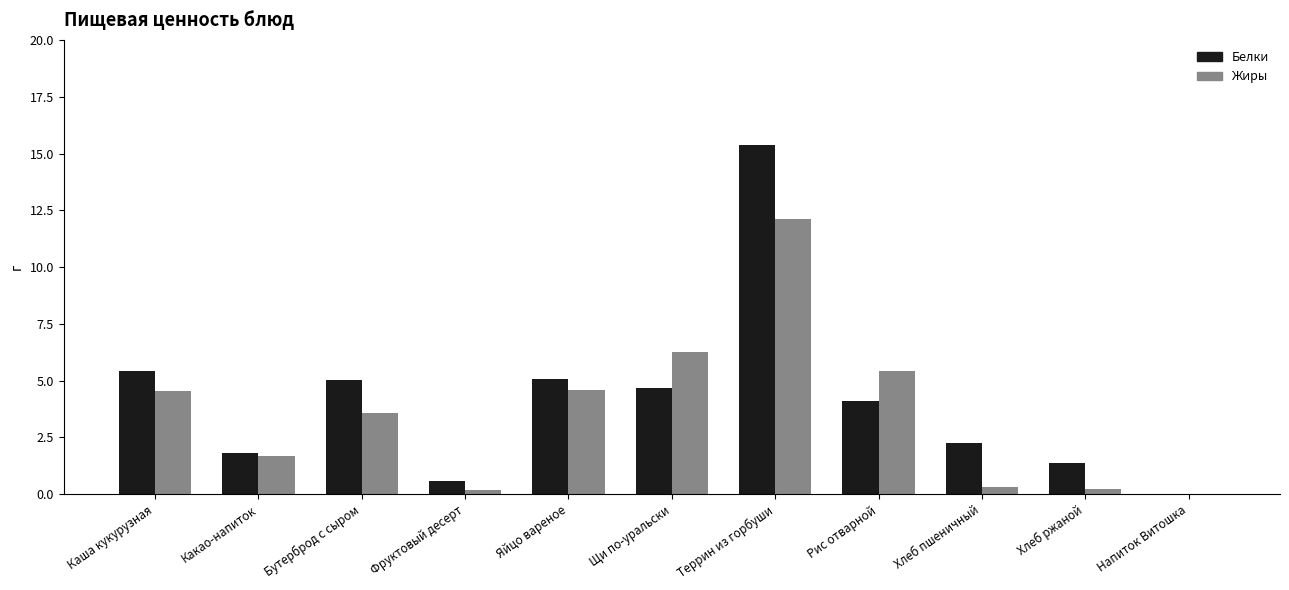

What is the maximum value for Белки?

15.4